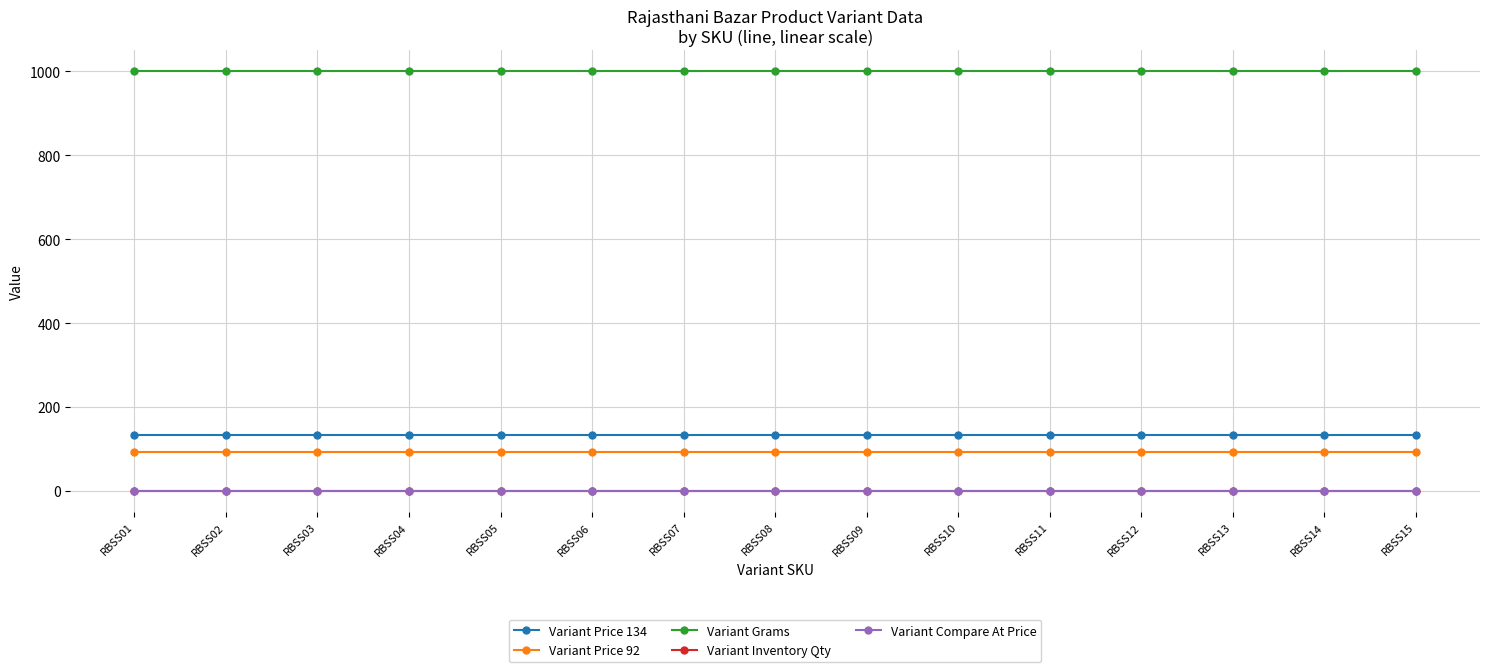

Is the value of Variant Price 134 at RBSS08 greater than the value of Variant Price 92 at RBSS01?

Yes